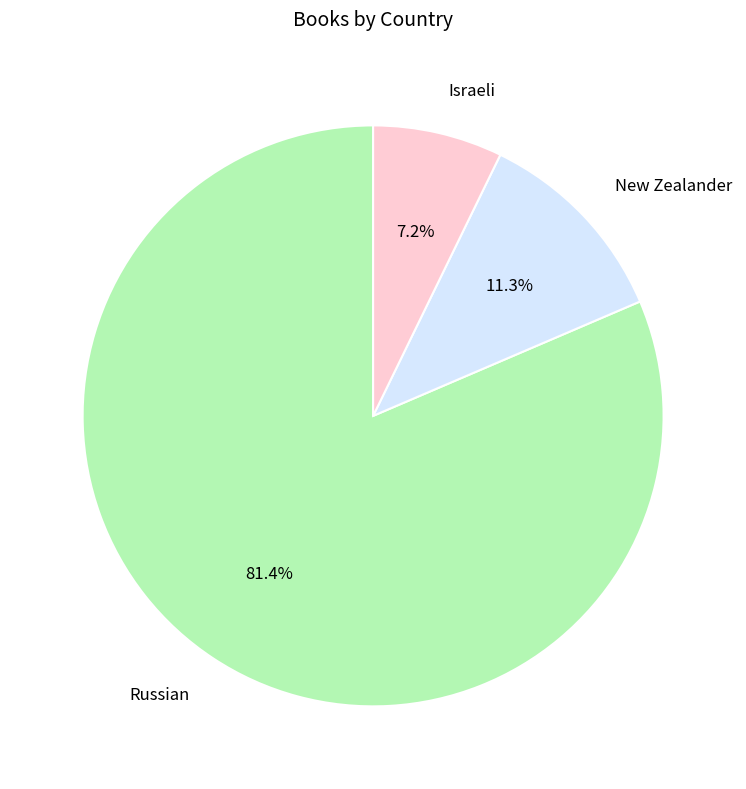

To the nearest percent, what is the difference between the Russian and New Zealander slice percentages?

70%